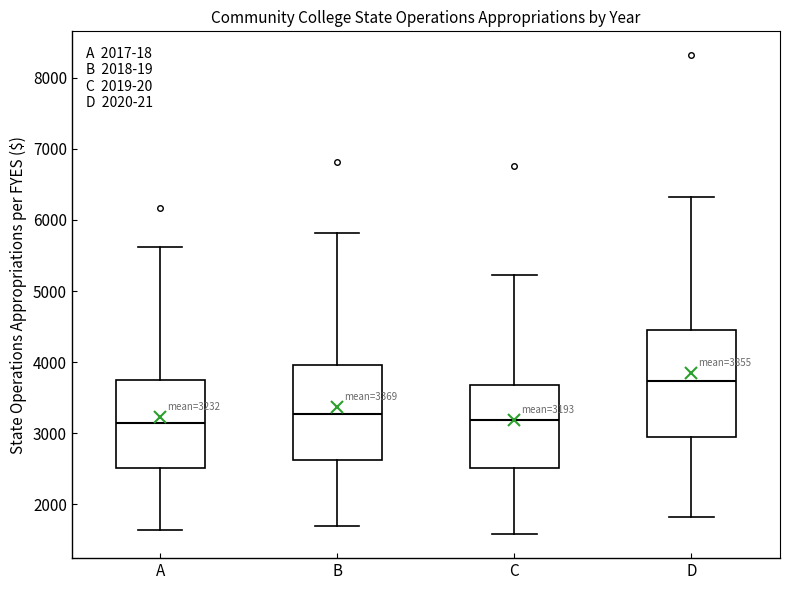

Comparing the boxes themselves (not the whiskers), which one is the tallest?

D